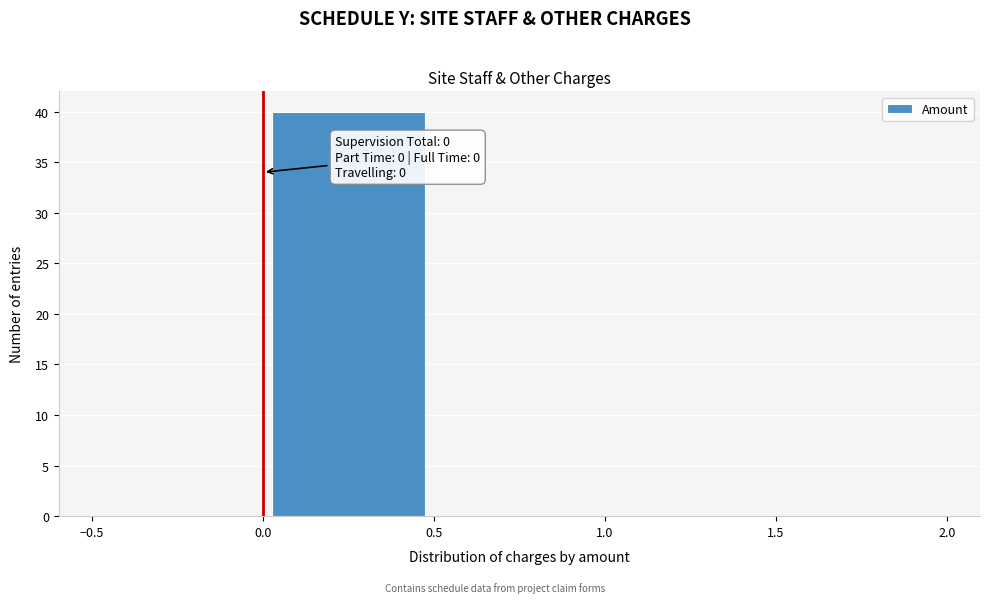

Which range on the x-axis has the tallest bar?

0.0 to 0.5